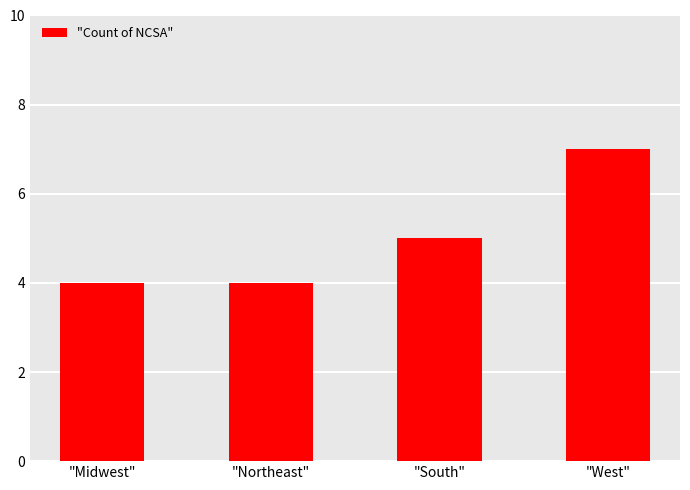

What is the smallest value displayed?

4